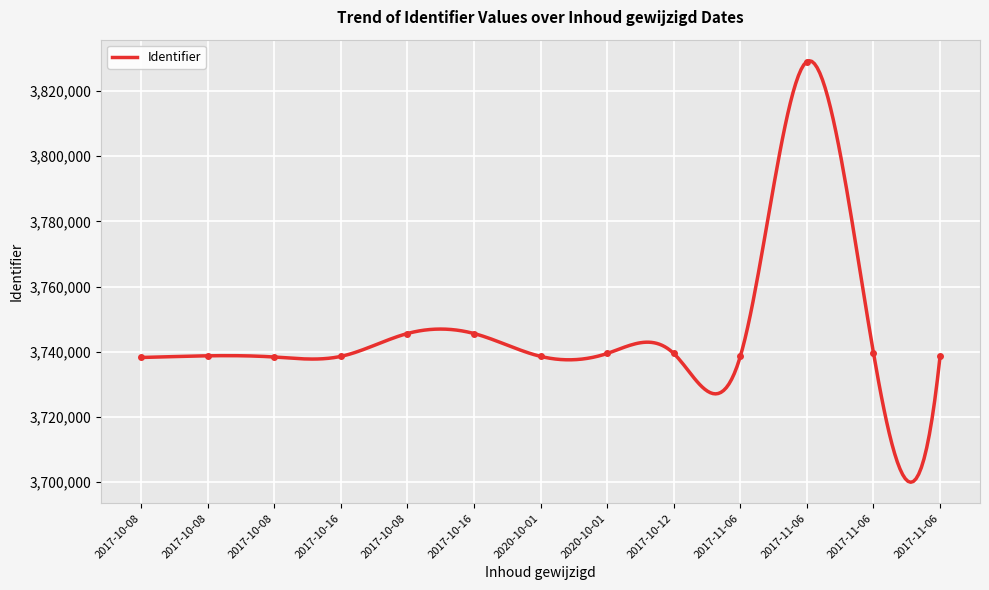

How many lines are shown in the chart?

1